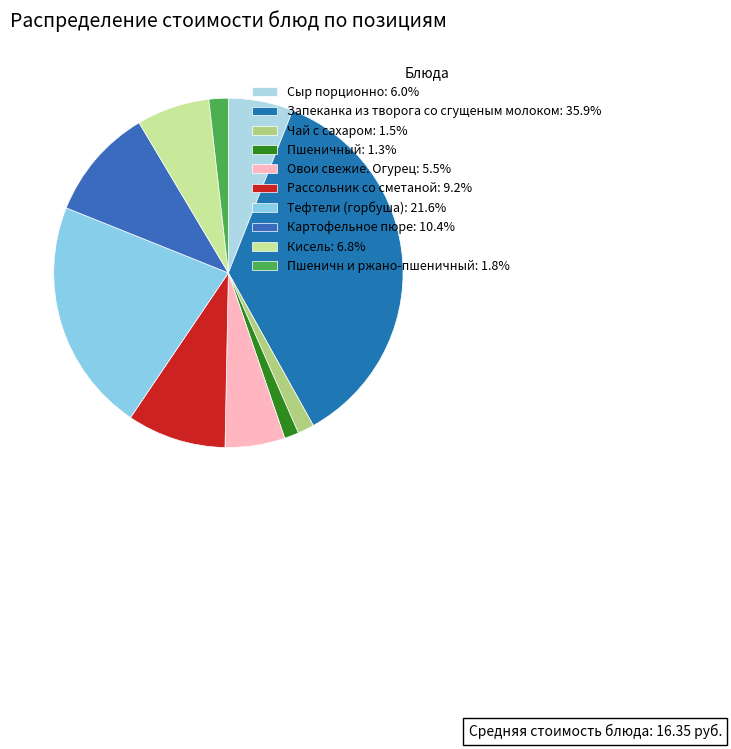

To the nearest percent, what is the average slice percentage?

10%